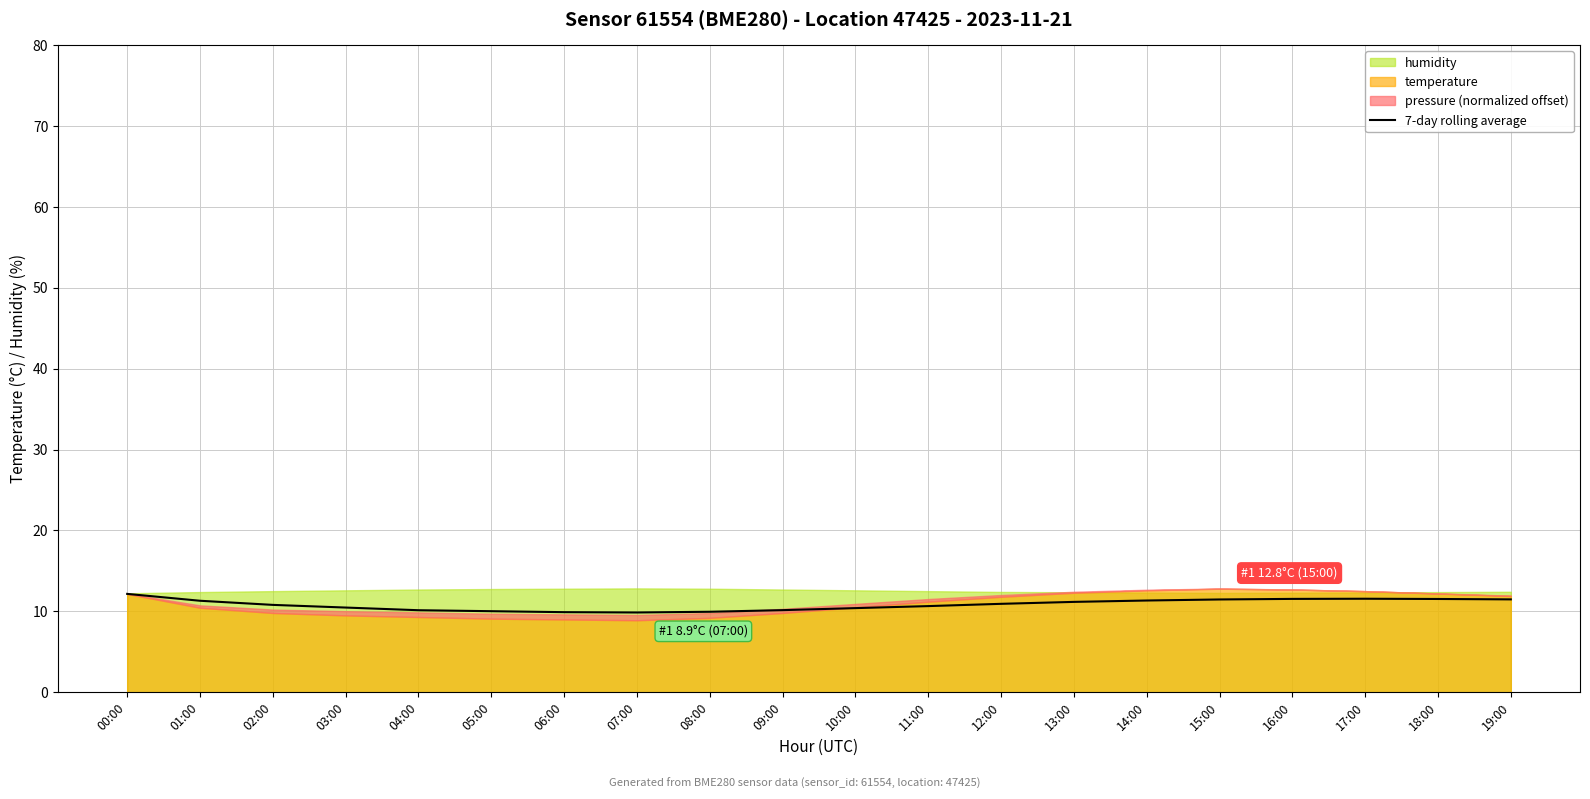

What is the maximum value for 7-day rolling average?

12.2